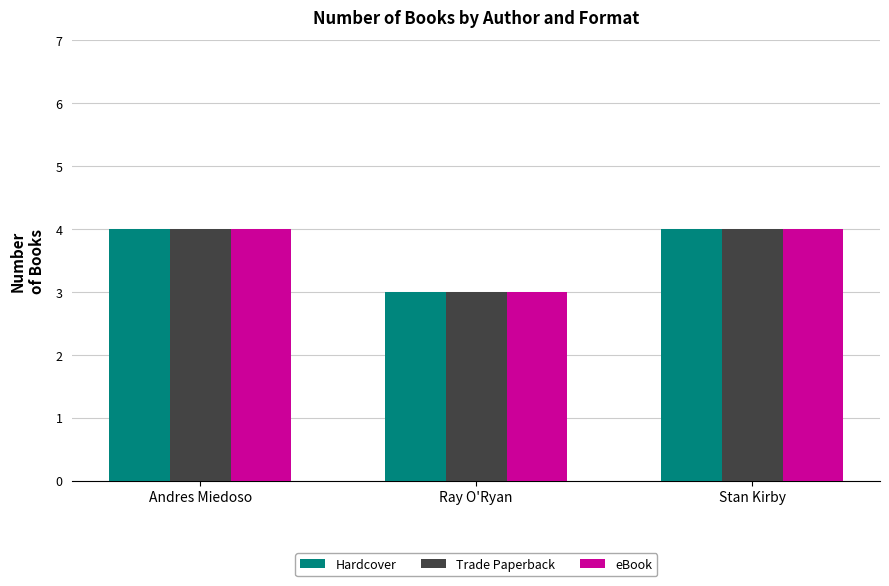

At which label is Hardcover closest to 3?

Ray O'Ryan